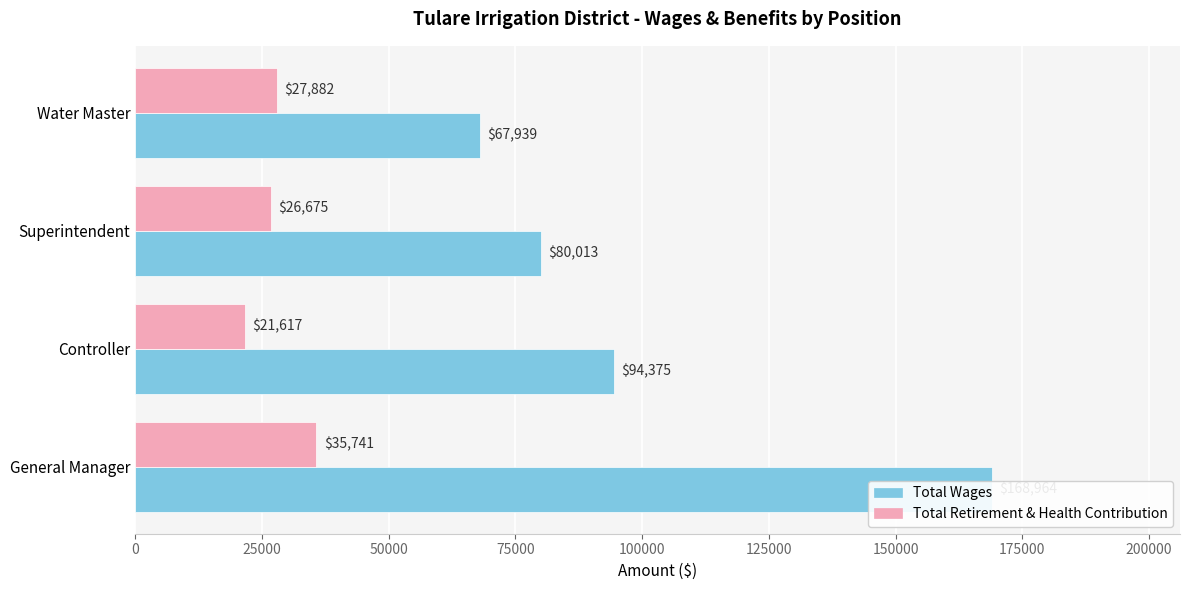

How many values in the Total Retirement & Health Contribution series are below 27882?

2